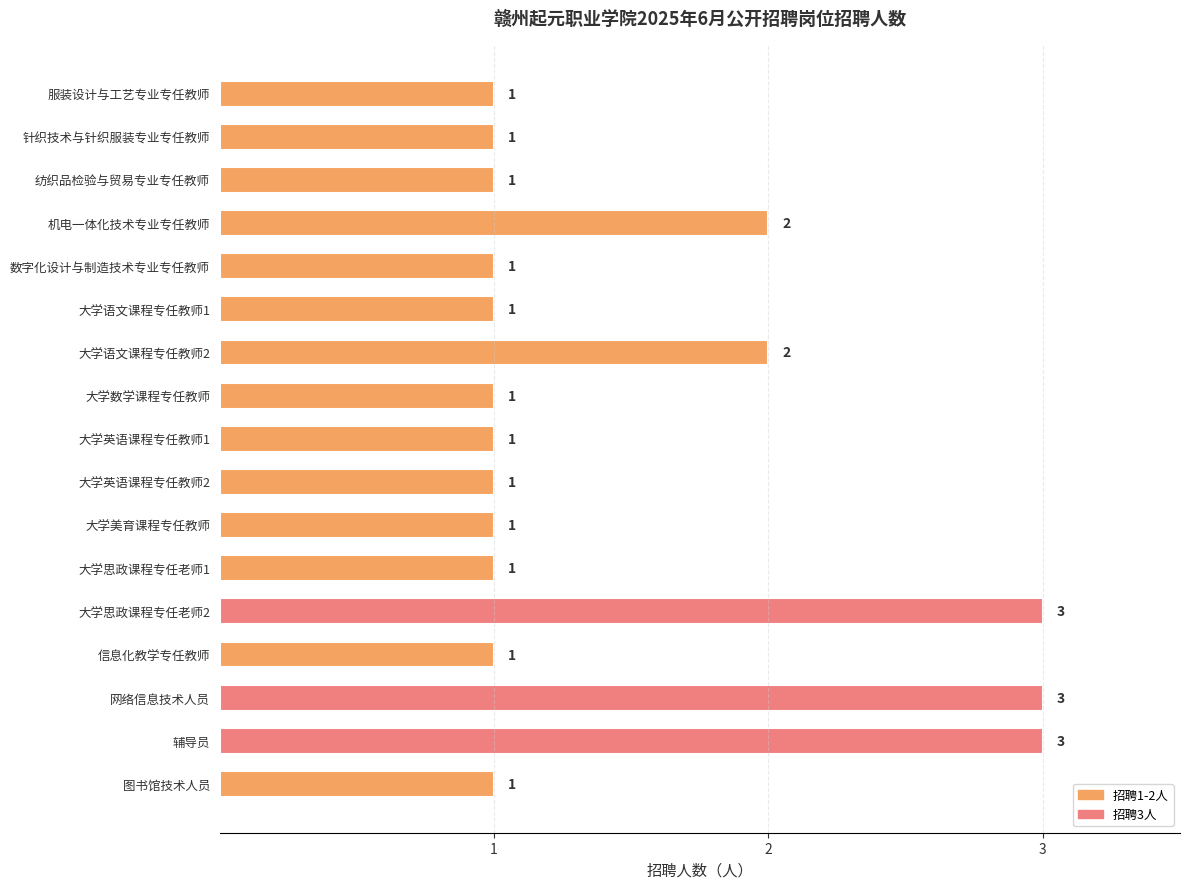

What is the sum of all values?

25